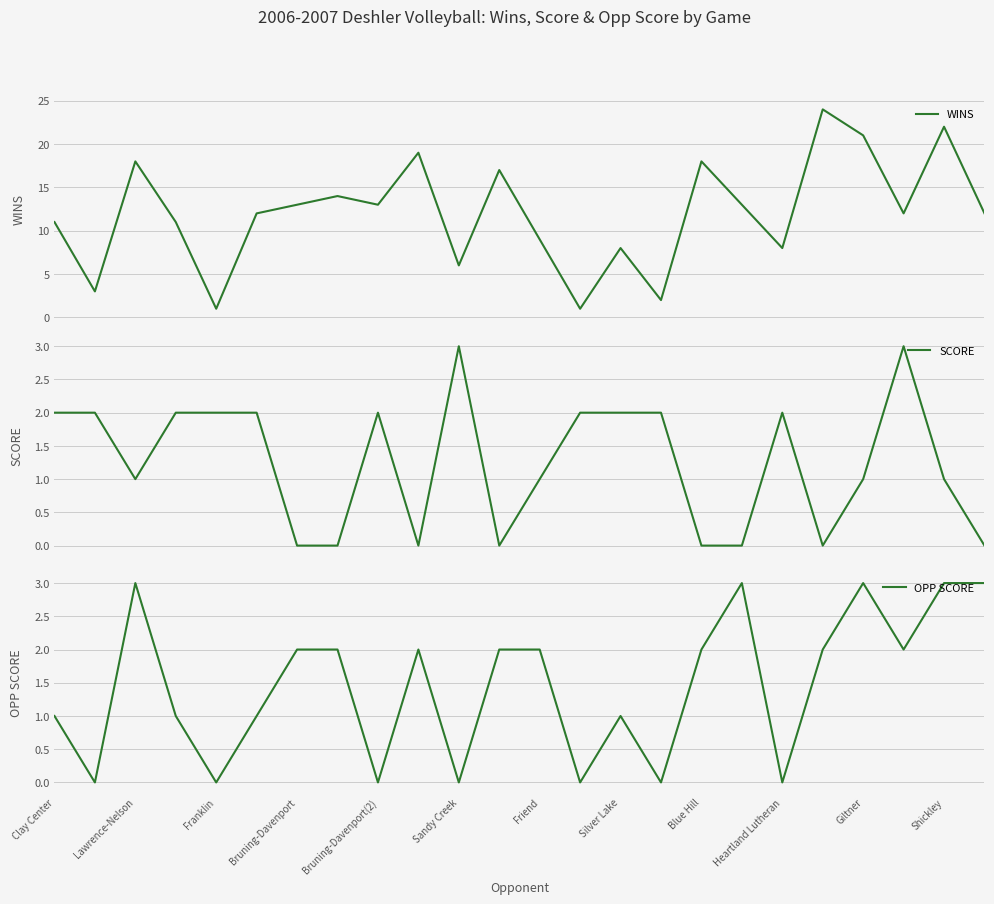

What is the maximum value for WINS?

24